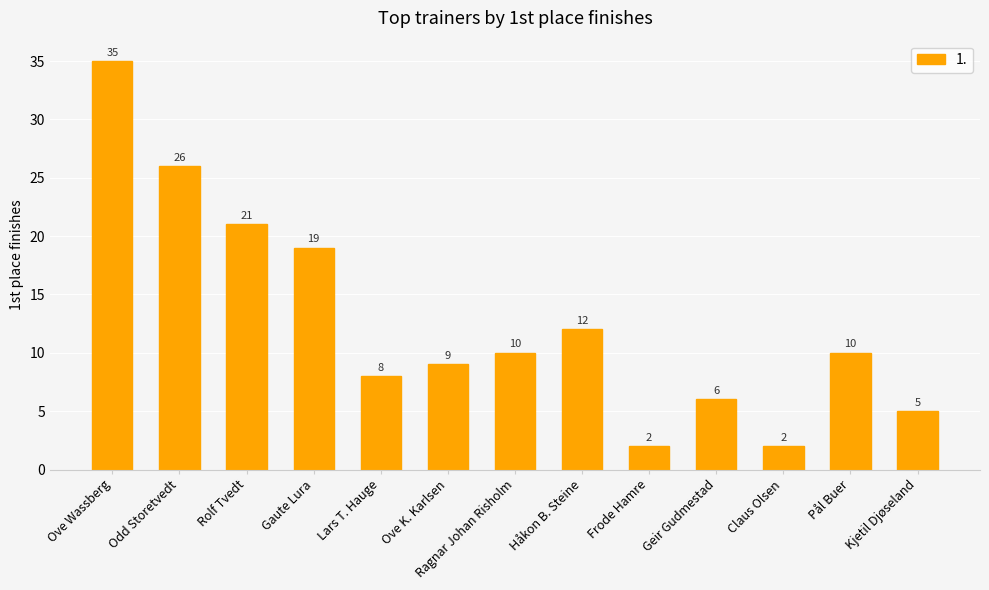

What is the label of the 12th bar from the right?

Odd Storetvedt